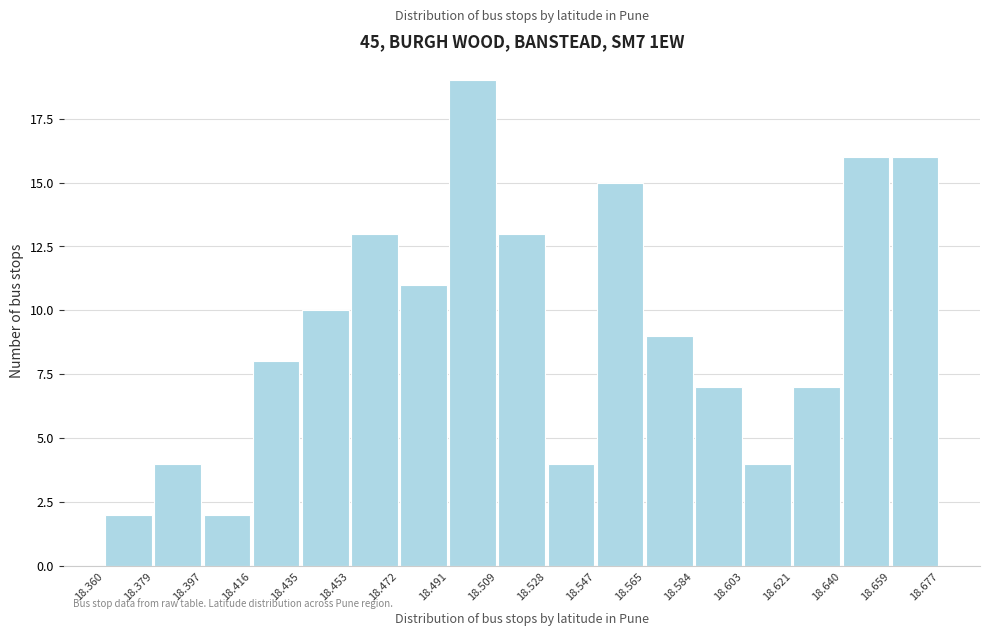

Which range on the x-axis has the tallest bar?

18.491 to 18.509